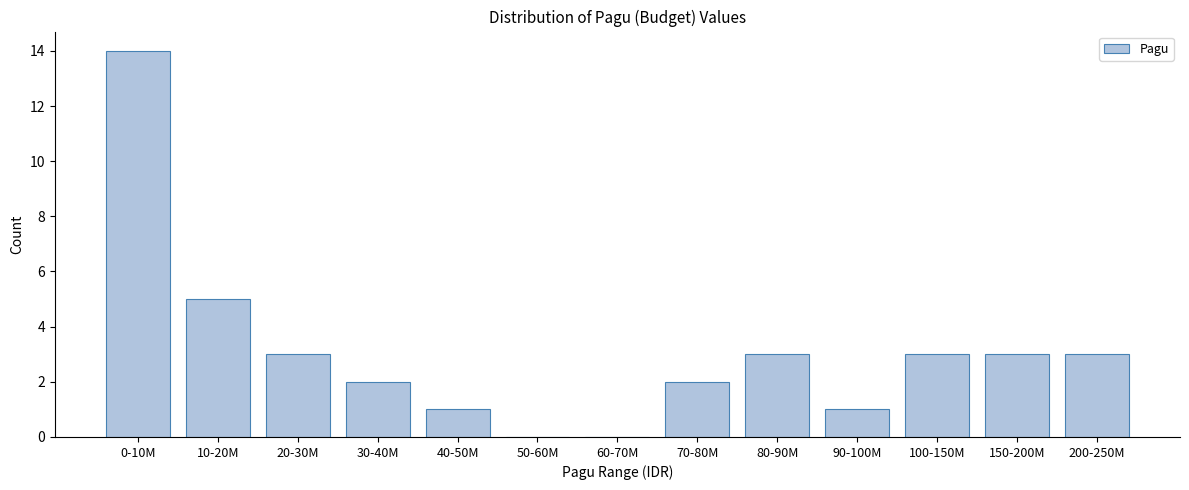

Reading left to right, what are all the values shown in this chart?

0-10M=14	10-20M=5	20-30M=3	30-40M=2	40-50M=1	50-60M=0	60-70M=0	70-80M=2	80-90M=3	90-100M=1	100-150M=3	150-200M=3	200-250M=3